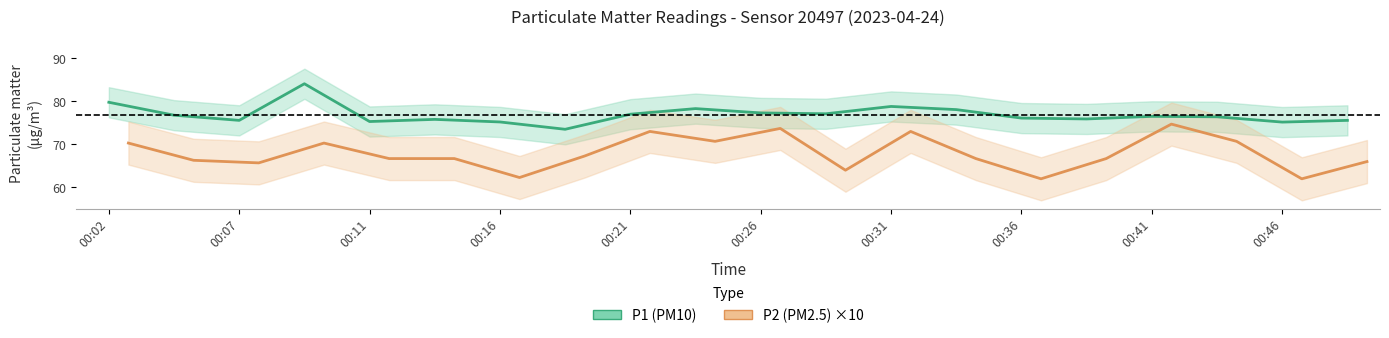

How many series are shown in this chart?

2